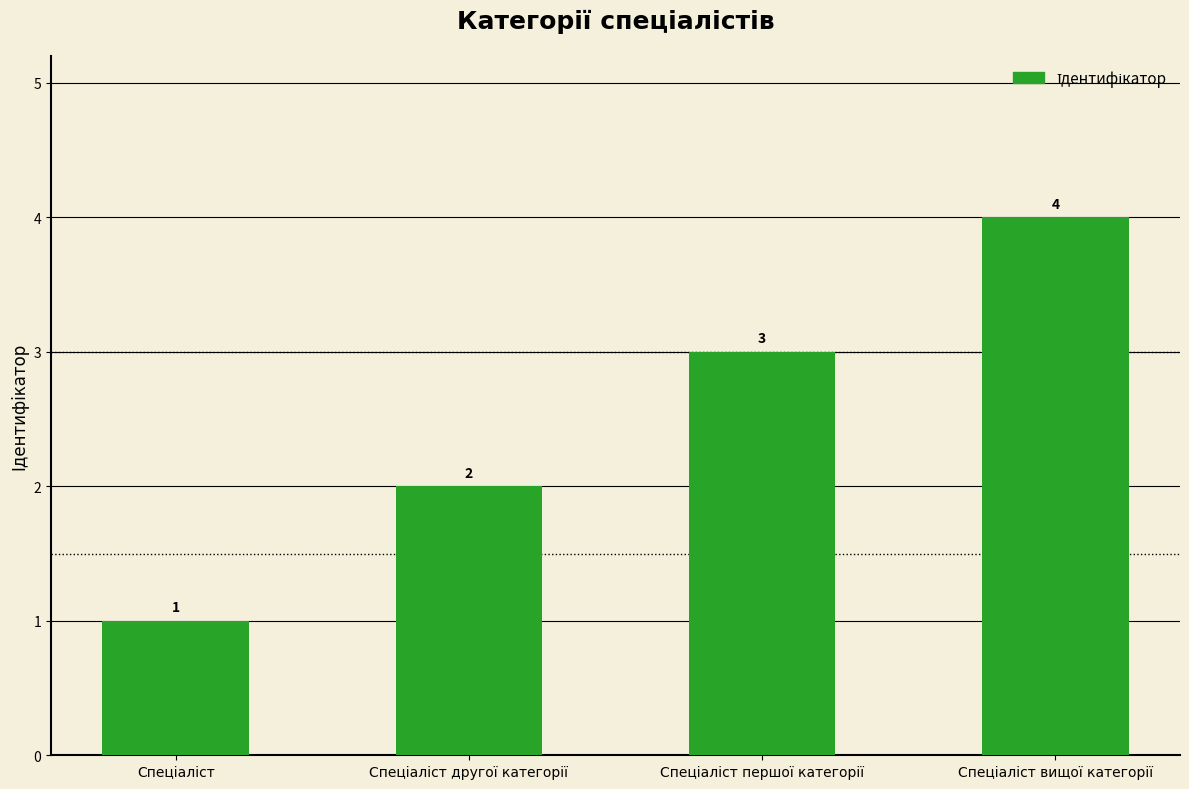

How many values are between 2 and 4?

3